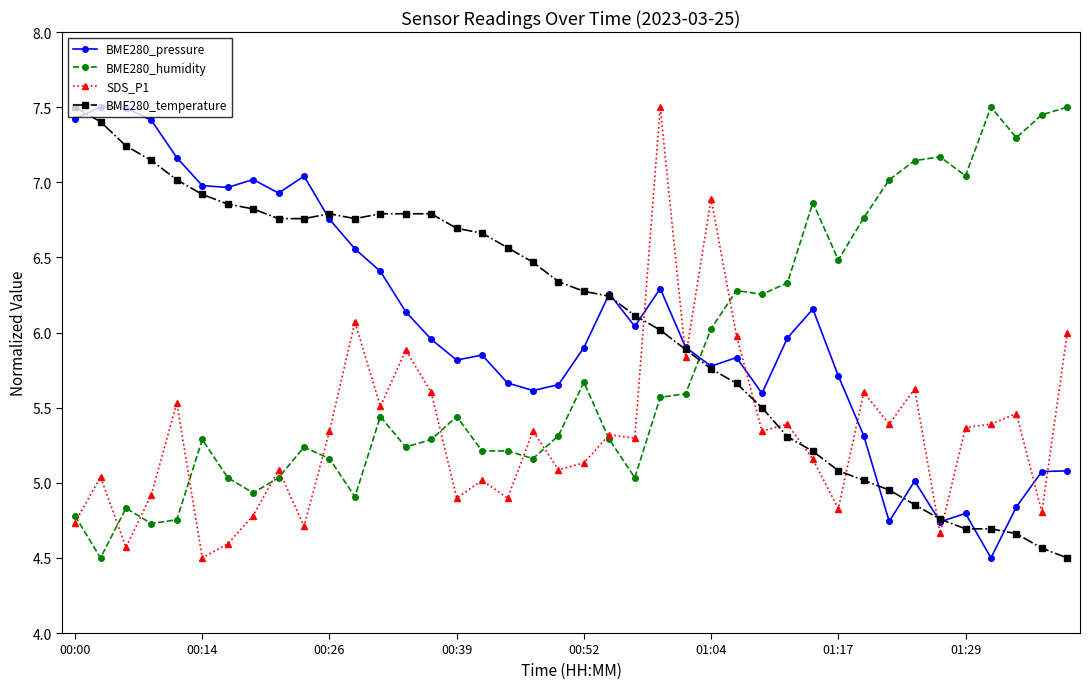

What is the minimum value for BME280_humidity?

4.5